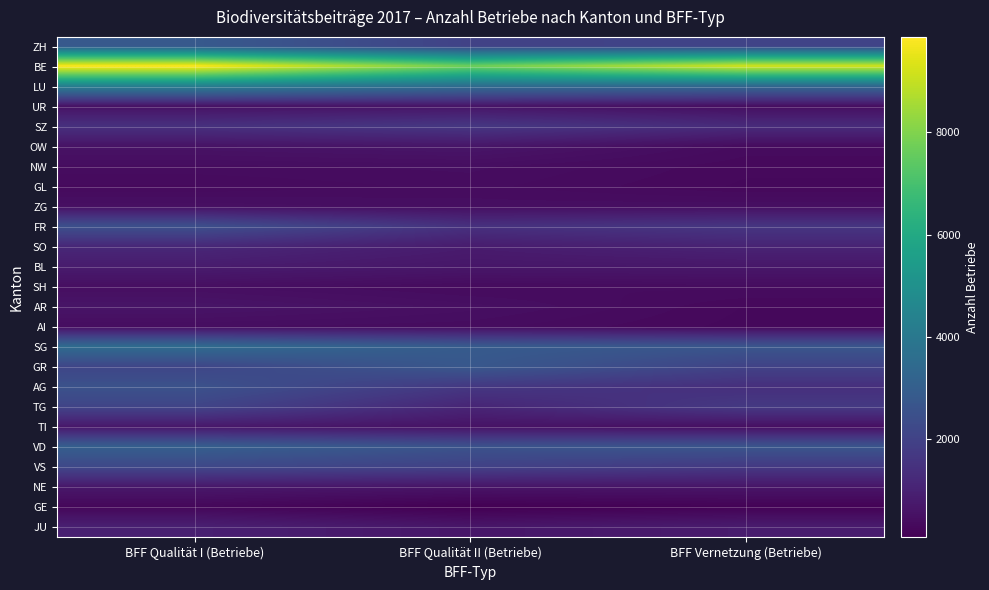

Count the number of categories in the chart.

3